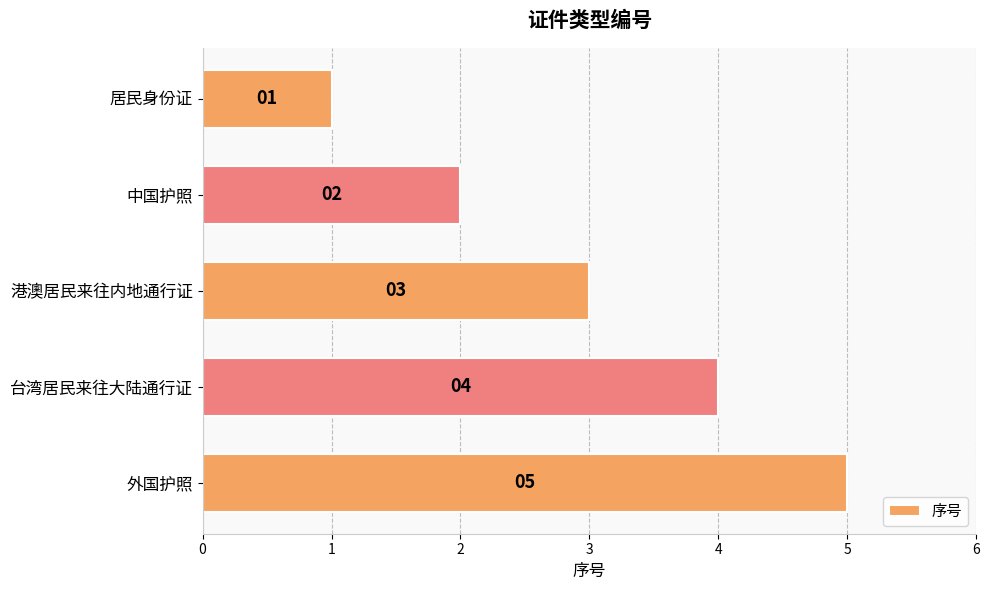

What is the sum of all values?

15